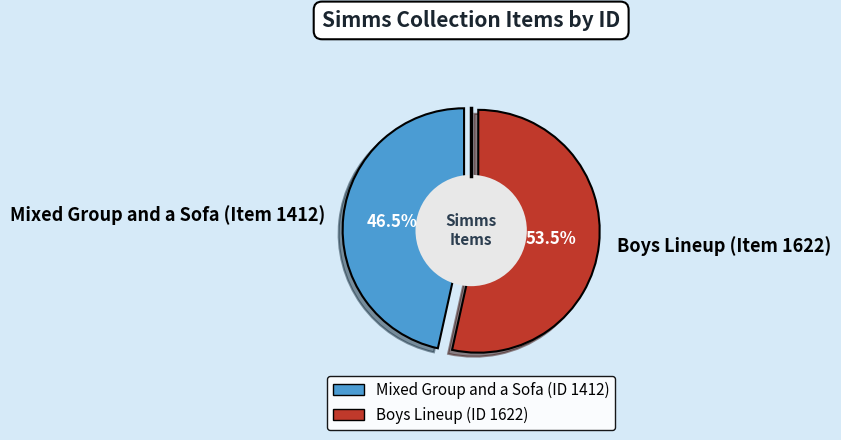

Which category has the biggest portion of the pie?

Boys Lineup (Item 1622)